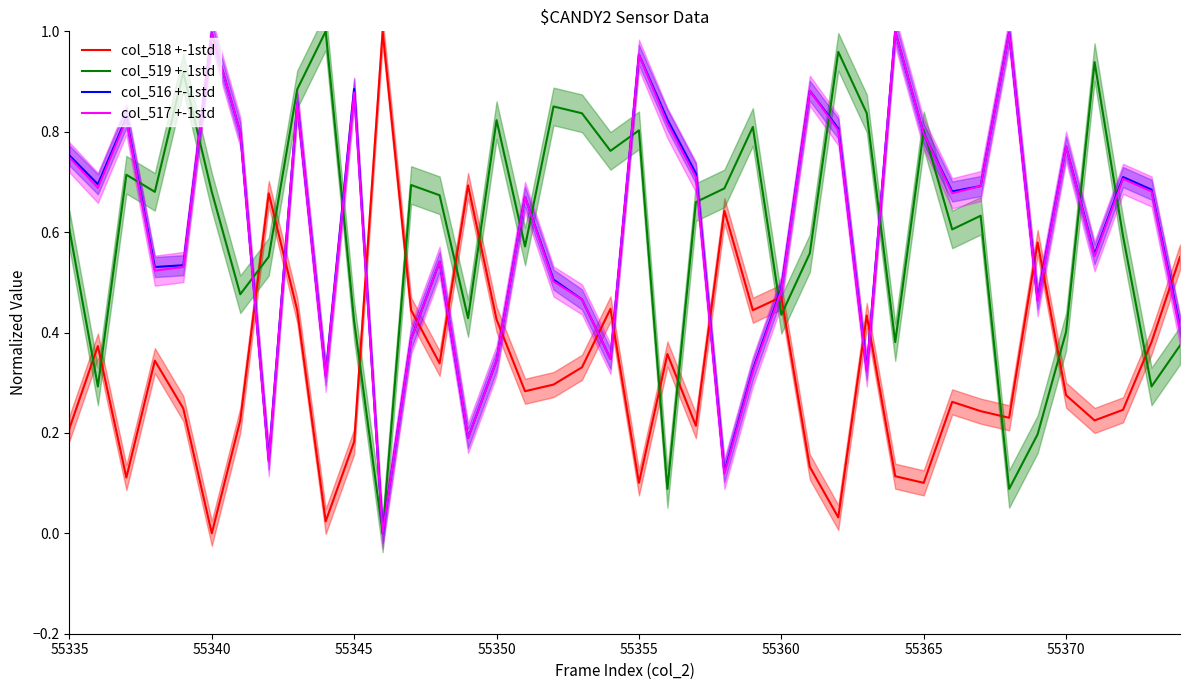

Is it true that col_516 +-1std equals 1.3 at 55355?

False